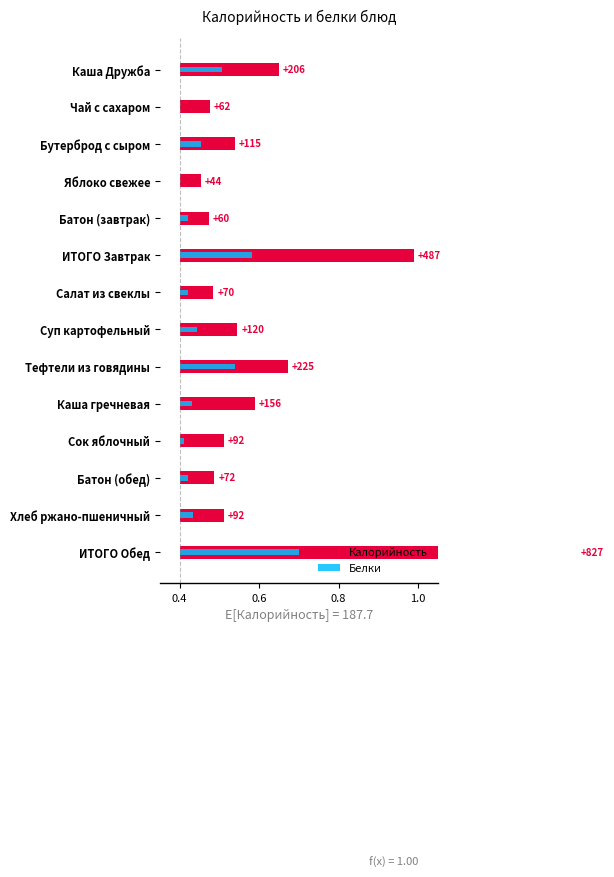

Is it true that Калорийность equals 0.1 at Батон (обед)?

False